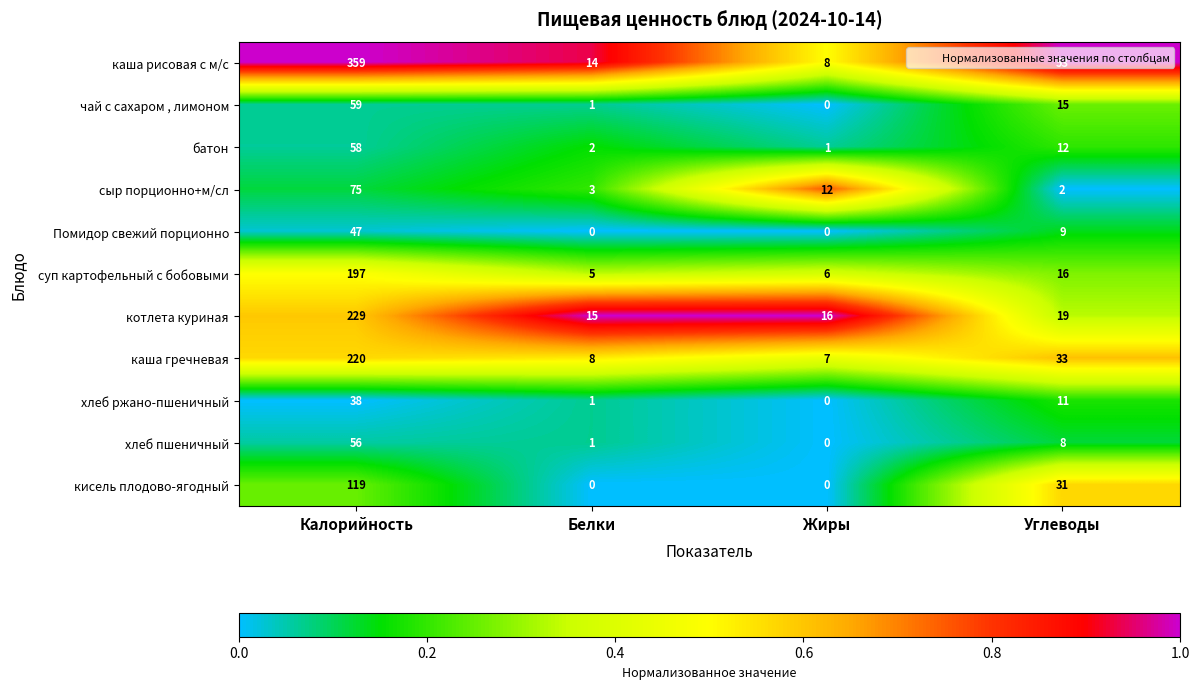

At which label does хлеб ржано-пшеничный first exceed 11?

Калорийность